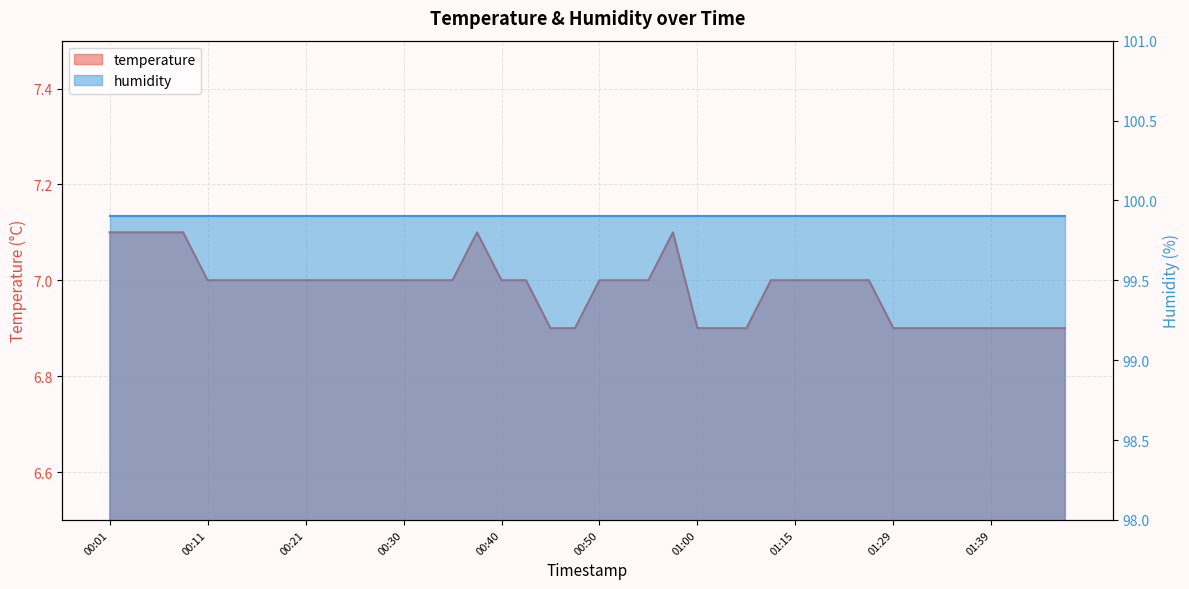

What is the maximum value shown in the chart?

7.1